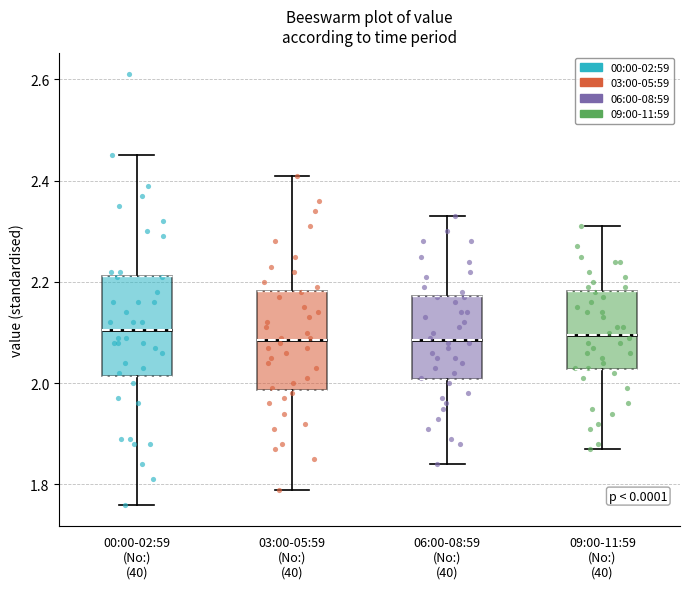

Reading left to right, transcribe this box plot: for each box, give where its median line is, the range the box spans, and where its two whiskers end, as read against the y-axis. The values are not printed on the chart, so give them approximately, as read against the axis.

00:00-02:59 (No:) (40): median 2.10, box 2.02 to 2.22, whiskers 1.76 to 2.46
03:00-05:59 (No:) (40): median 2.08, box 1.98 to 2.18, whiskers 1.80 to 2.42
06:00-08:59 (No:) (40): median 2.08, box 2.00 to 2.18, whiskers 1.84 to 2.34
09:00-11:59 (No:) (40): median 2.10, box 2.02 to 2.18, whiskers 1.88 to 2.32